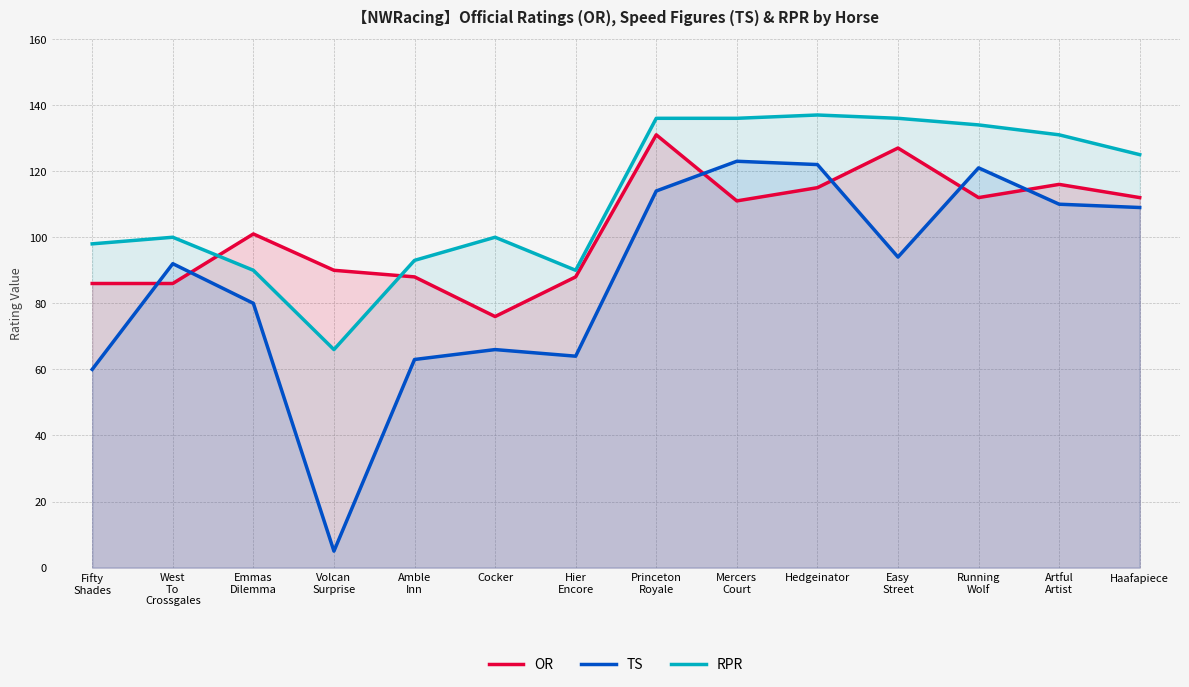

How many data points does each series have?

14